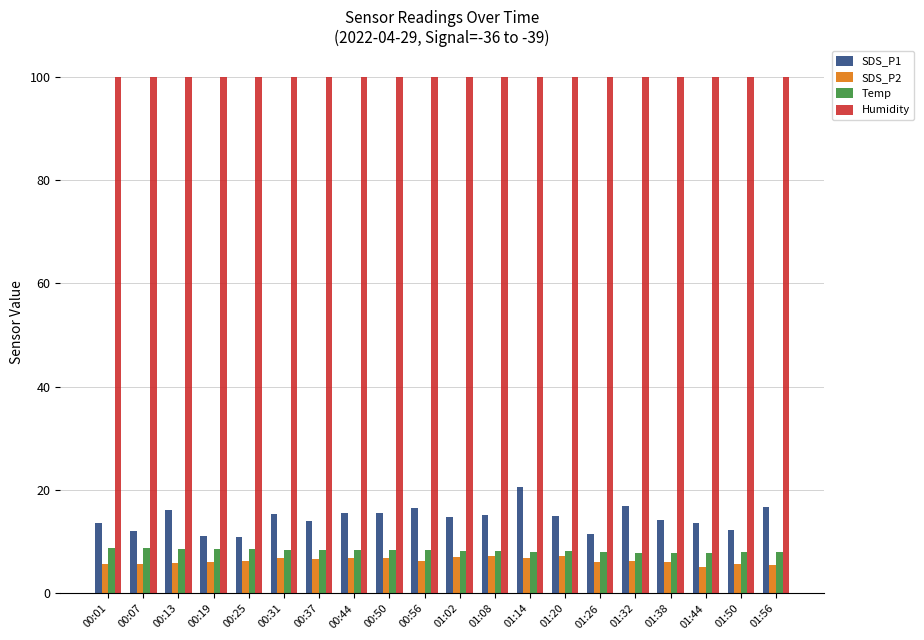

What is the label of the 19th bar from the left?

01:50